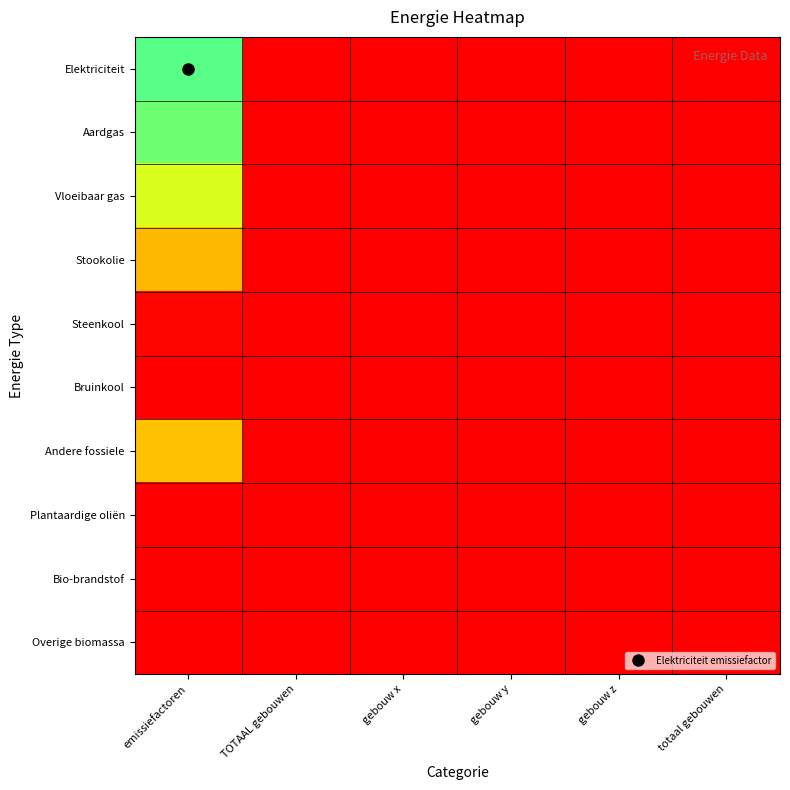

Count the number of data series in this chart.

10